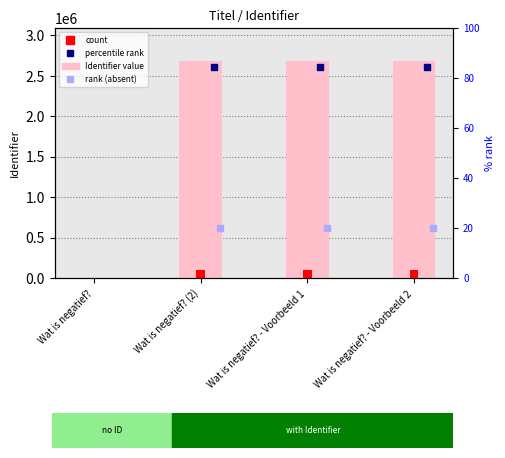

What is the ratio of the value at Wat is negatief? - Voorbeeld 2 to the value at Wat is negatief? - Voorbeeld 1?

1.0